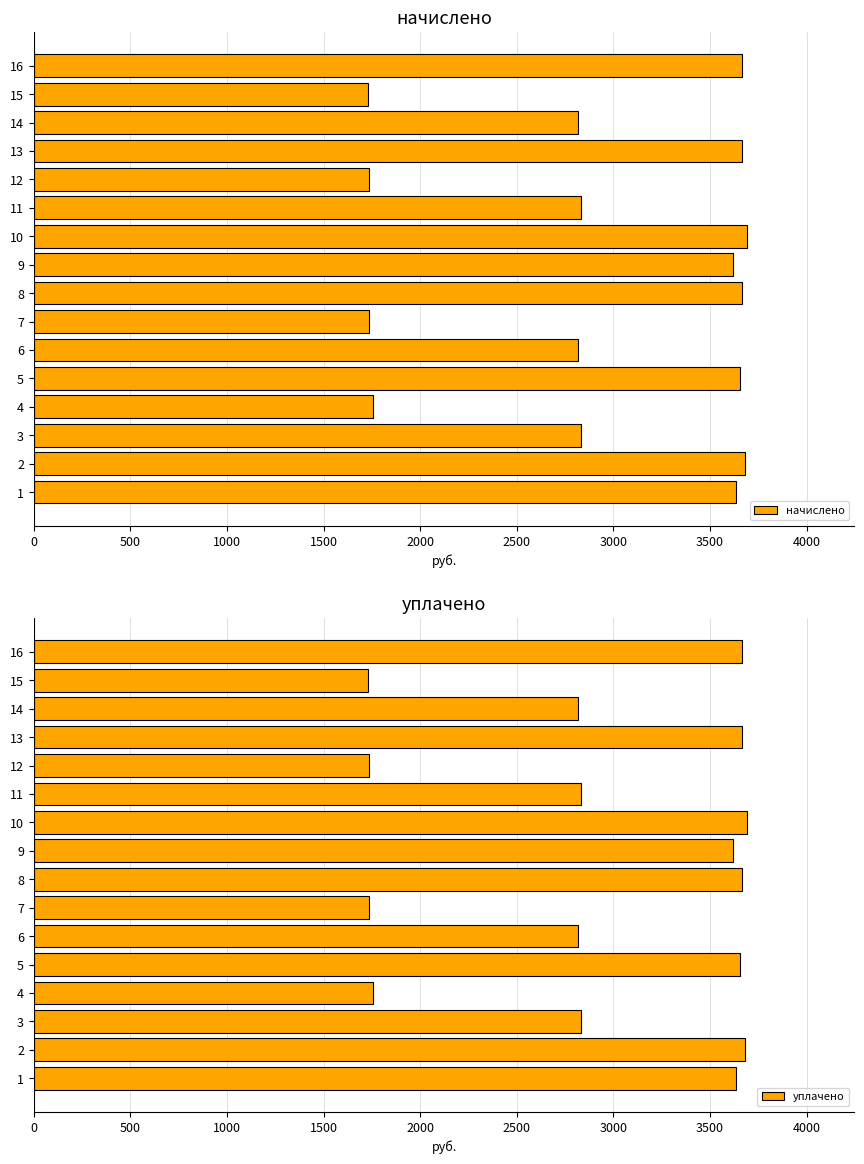

How many values in the уплачено series are below 3616?

8